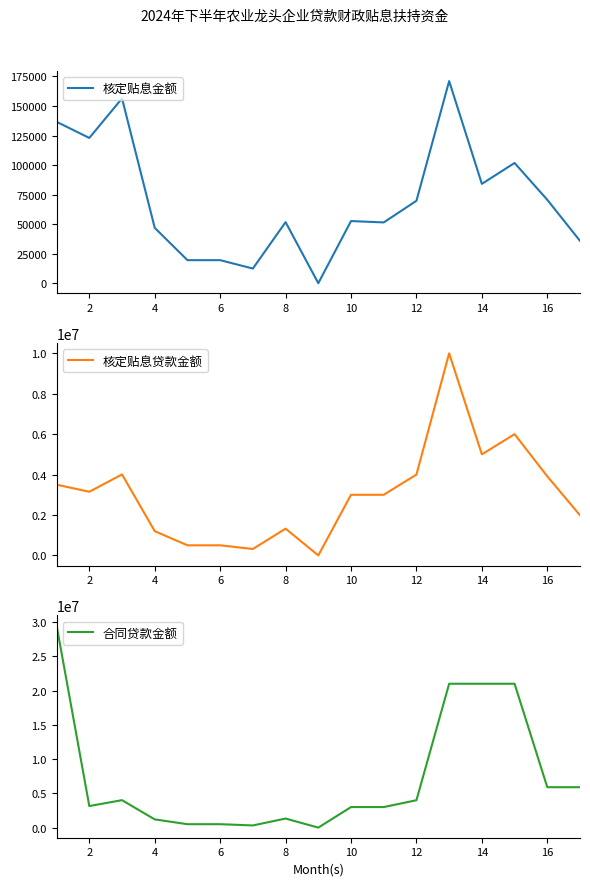

What is the maximum value for 核定贴息金额?

171062.5